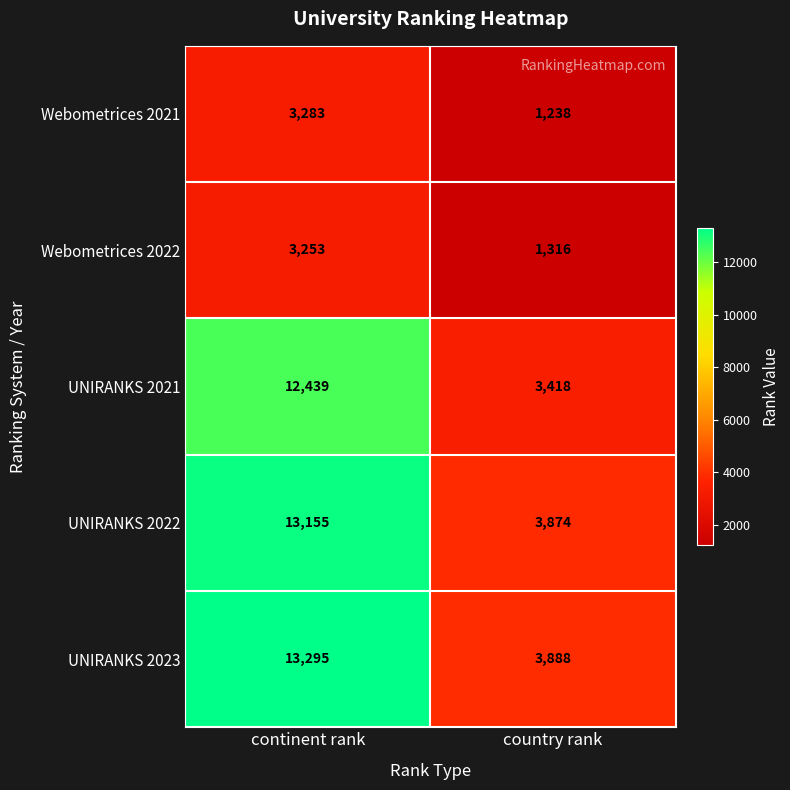

Reading left to right, list all the values displayed in this chart.

Webometrices 2021: continent rank=3283	country rank=1238
Webometrices 2022: continent rank=3253	country rank=1316
UNIRANKS 2021: continent rank=12439	country rank=3418
UNIRANKS 2022: continent rank=13155	country rank=3874
UNIRANKS 2023: continent rank=13295	country rank=3888